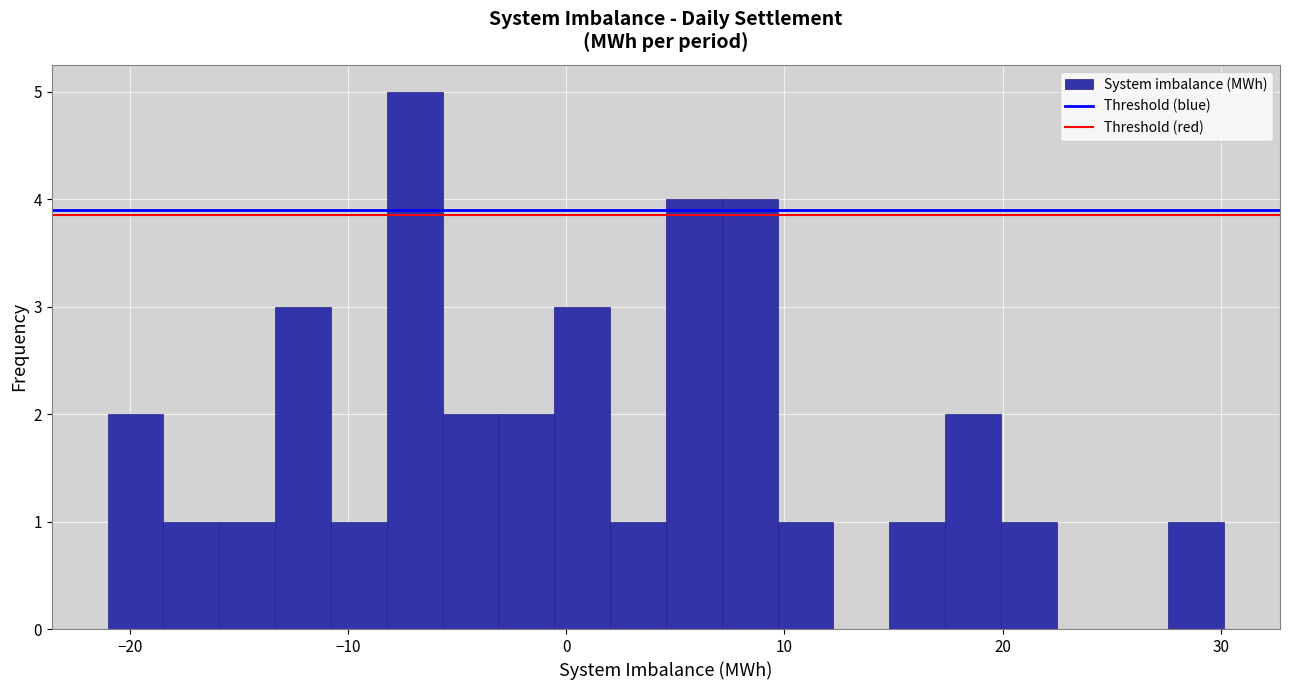

Around what value on the x-axis is the tallest bar? Give the approximate position of its centre, as read against the axis.

-7